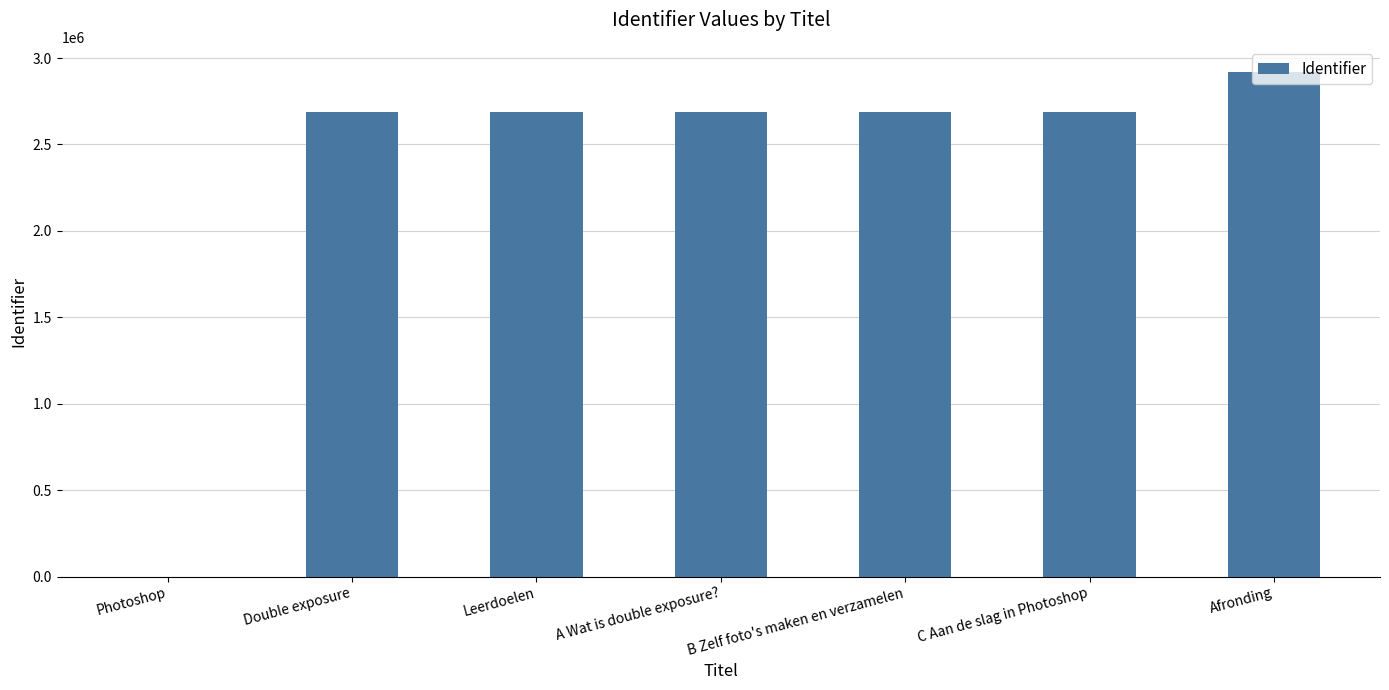

Which label corresponds to the largest value in the chart?

Afronding